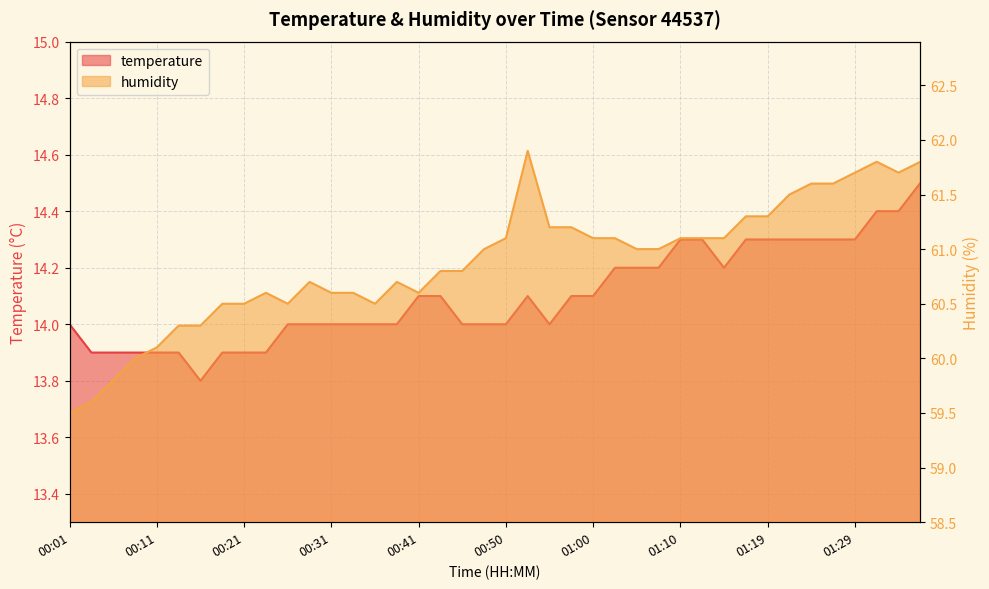

Between 01:15 and 01:34, which is larger?

01:34